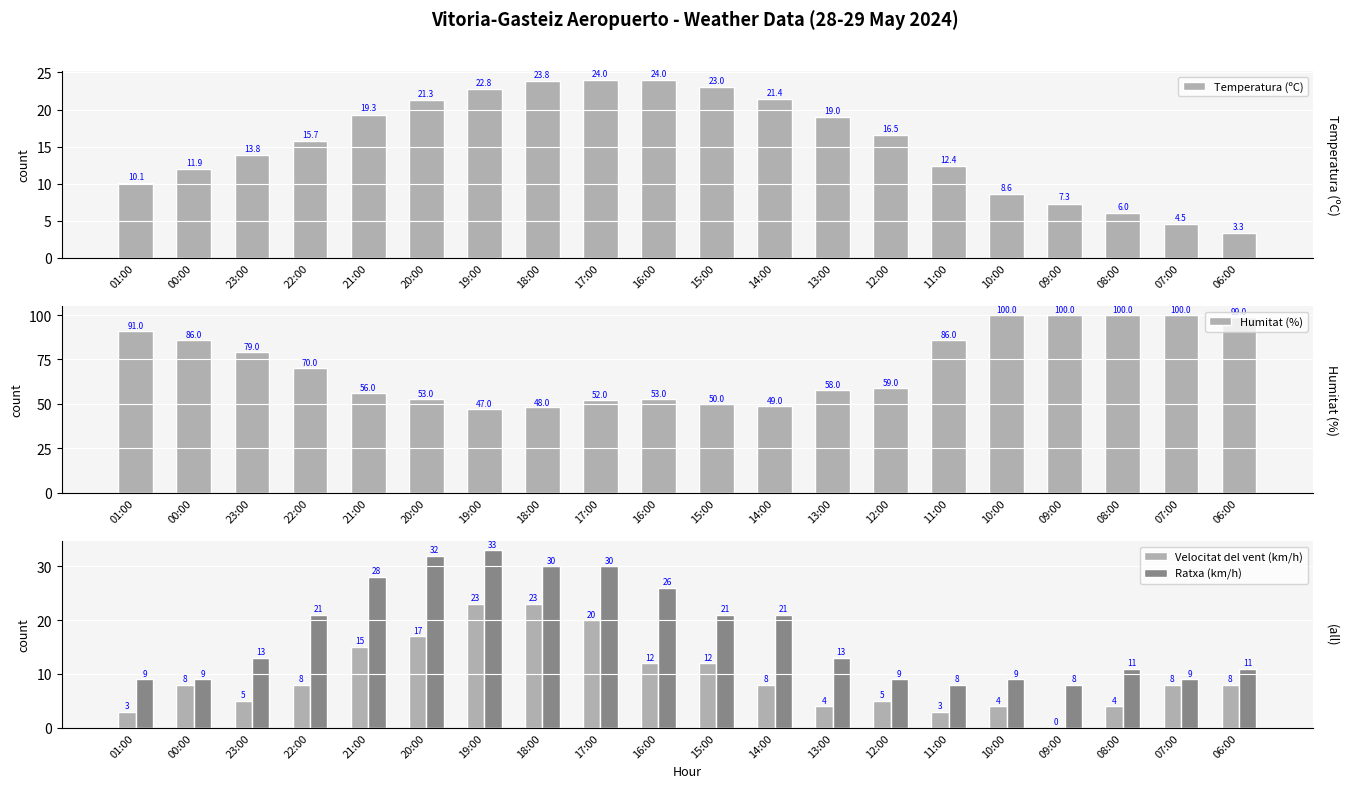

What is the approximate value of Ratxa (km/h) at 23:00?

13